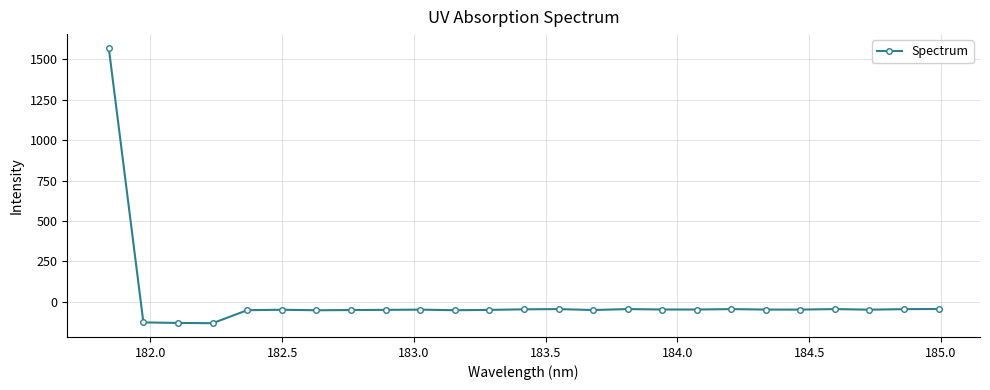

What is the value of the 17th point from the left?

-49.2